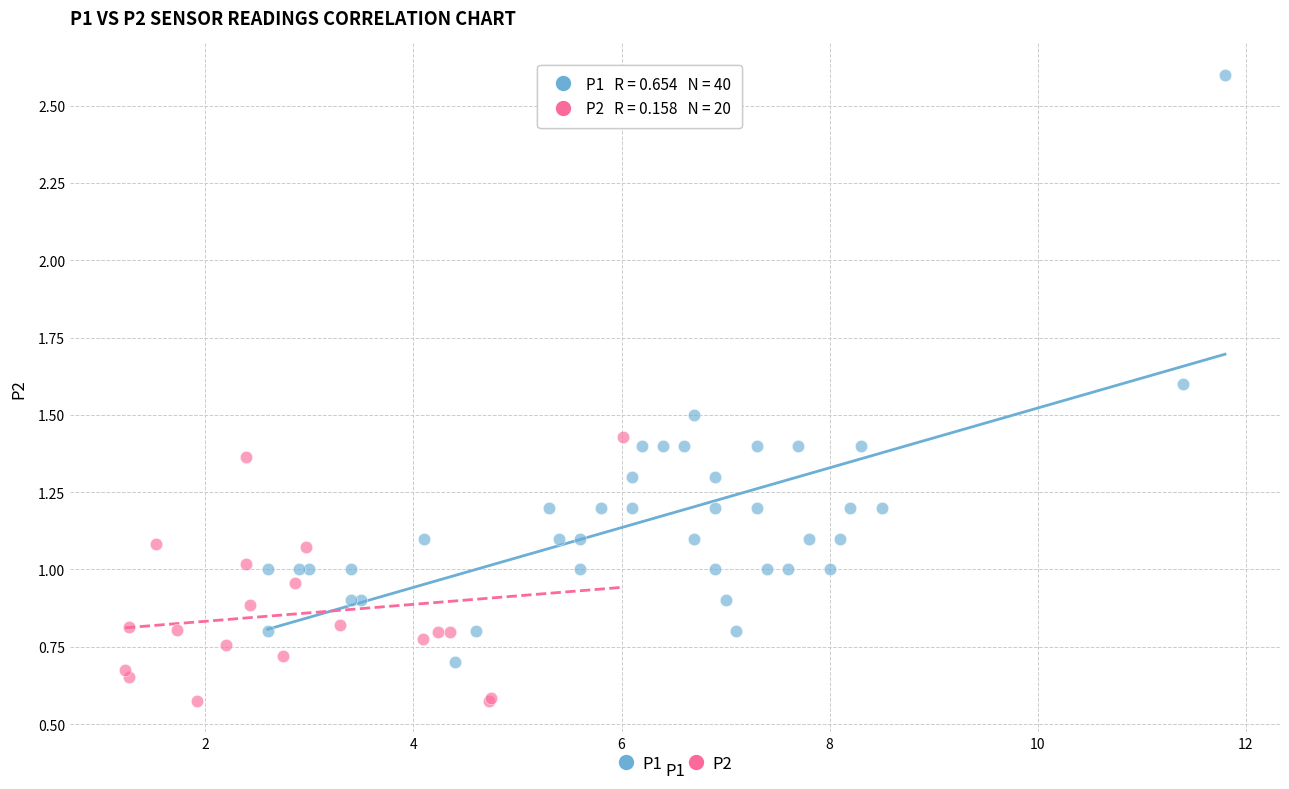

Which series reaches the minimum Y coordinate?

P2